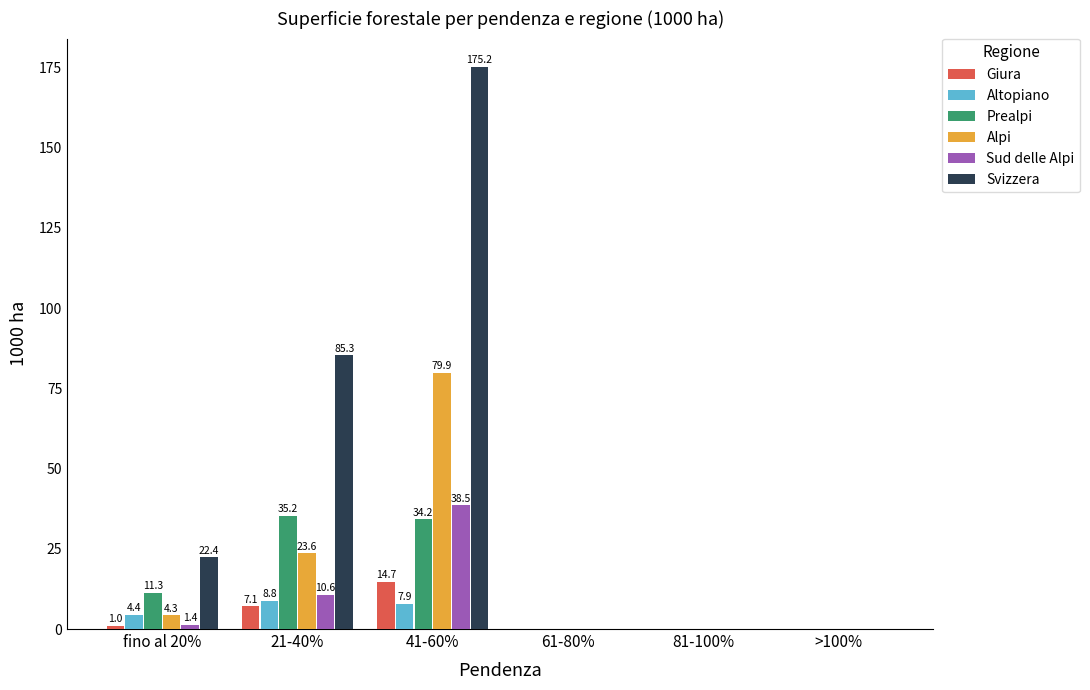

Is it true that Giura equals 0.0 at >100%?

True